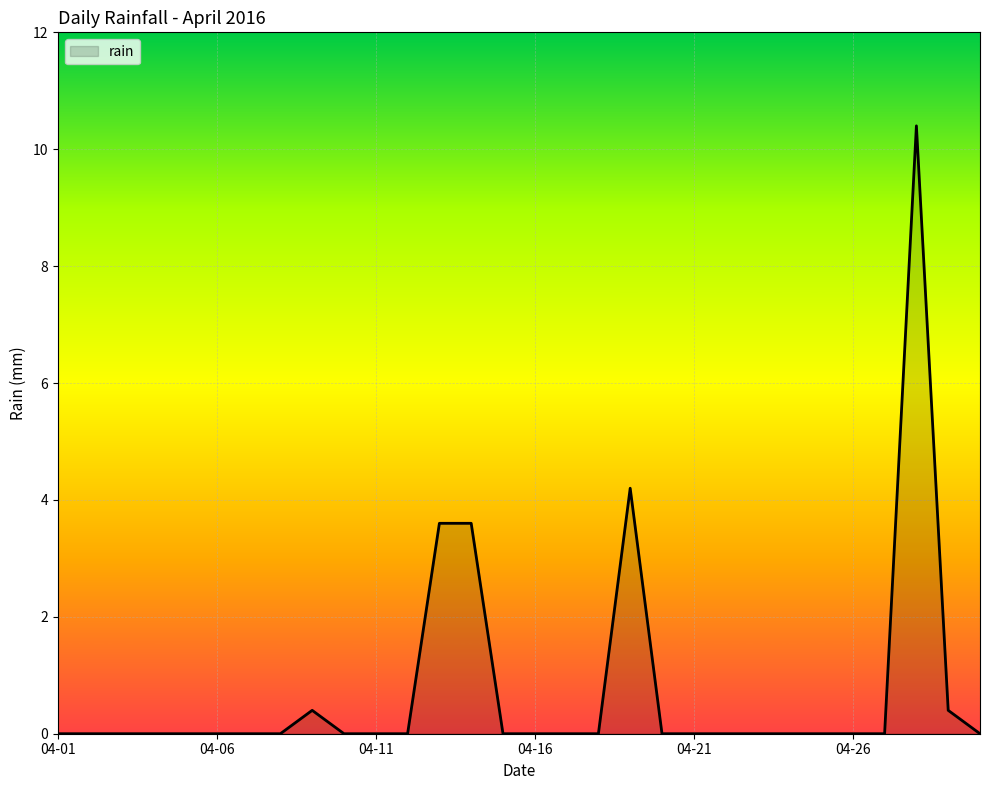

True or false: the data has more than 1 interior local peaks.

True